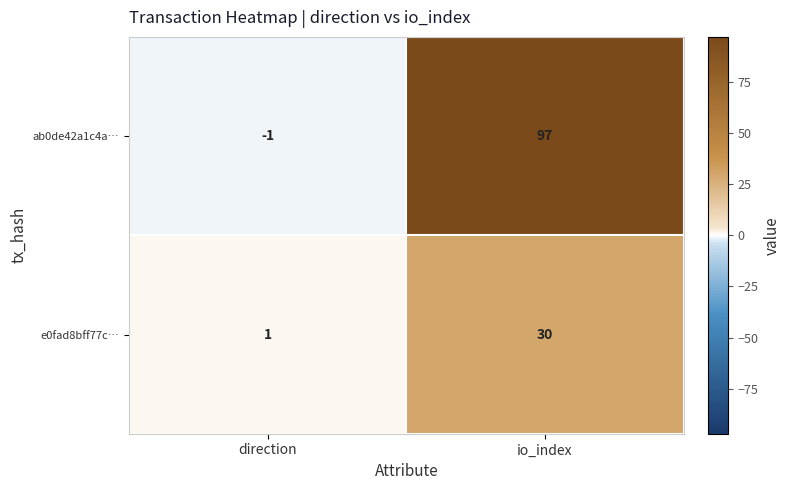

List the series in order of their overall mean, lowest first.

e0fad8bff77c…, ab0de42a1c4a…